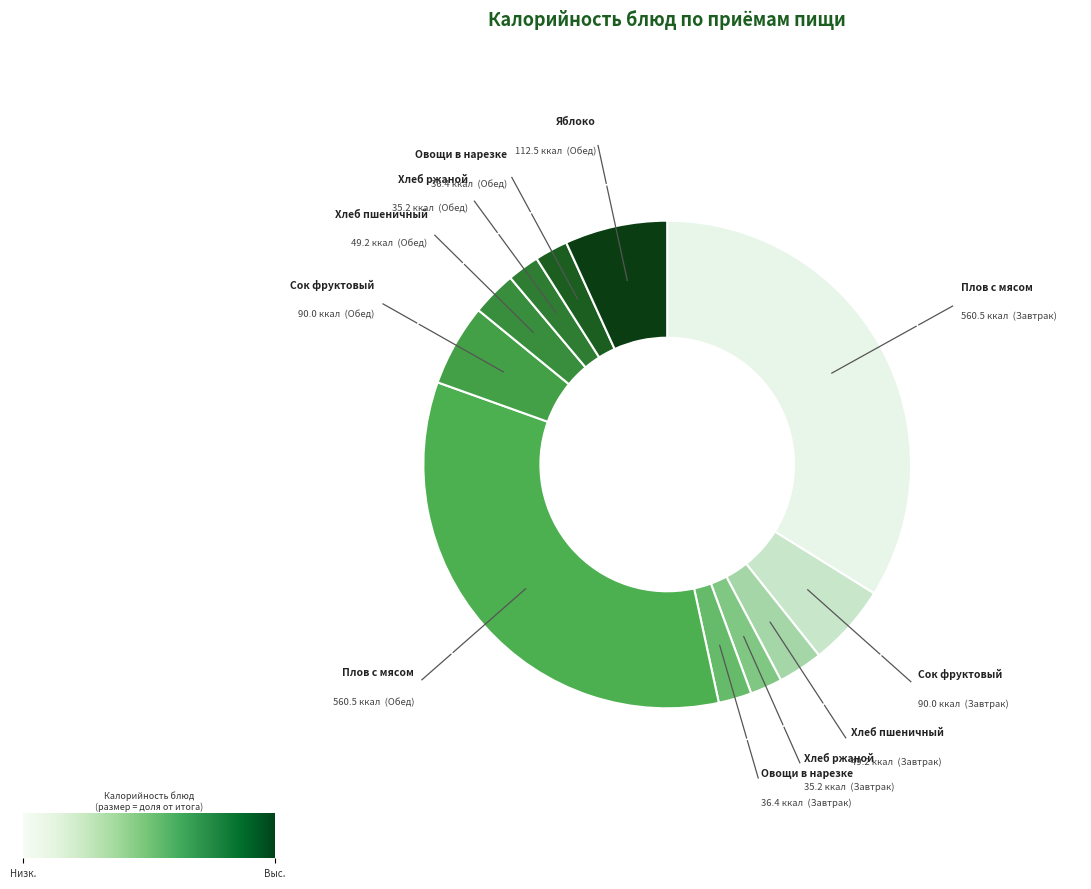

Count the number of slices in the pie.

11